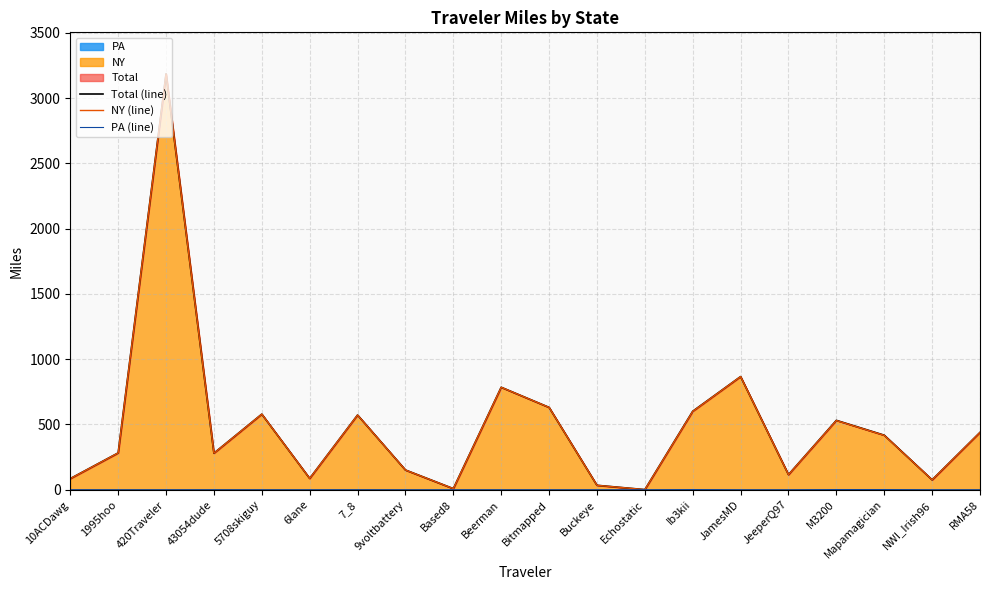

The value of Total (line) at Beerman is 784.8. True or false?

True